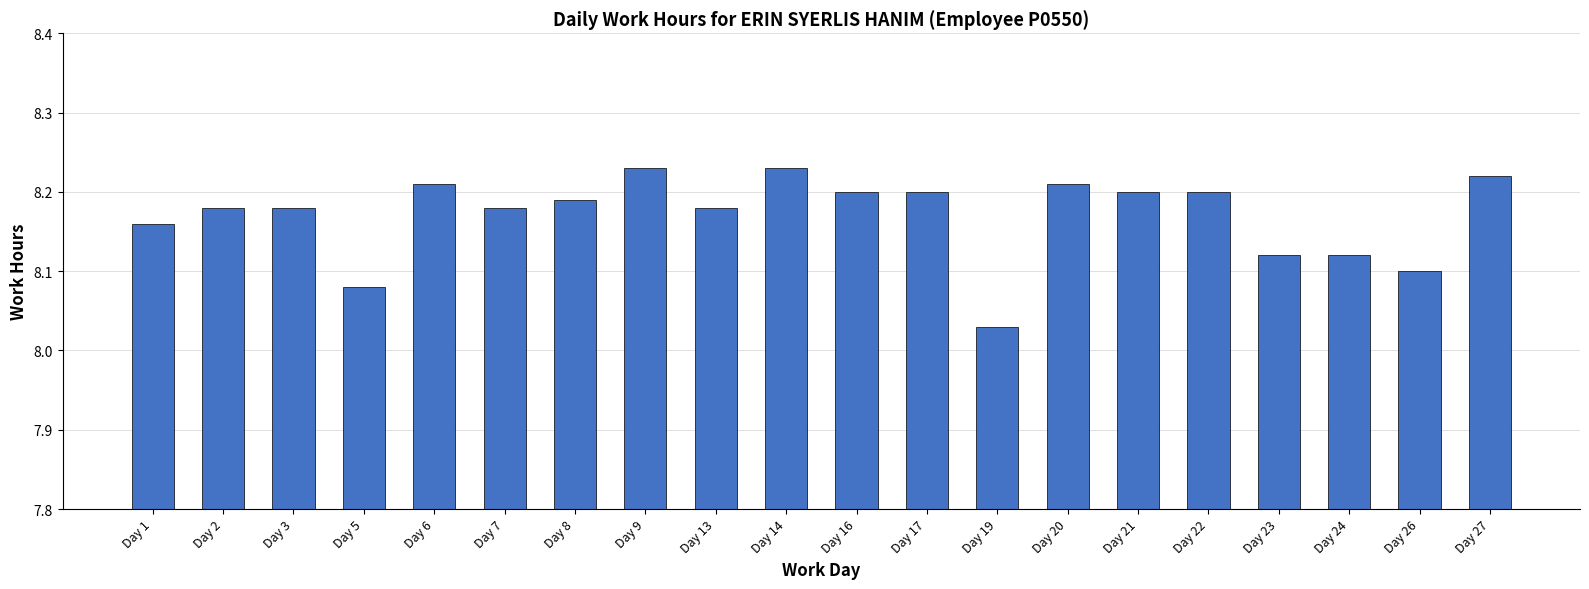

What is the change in value from Day 26 to Day 27?

+0.1